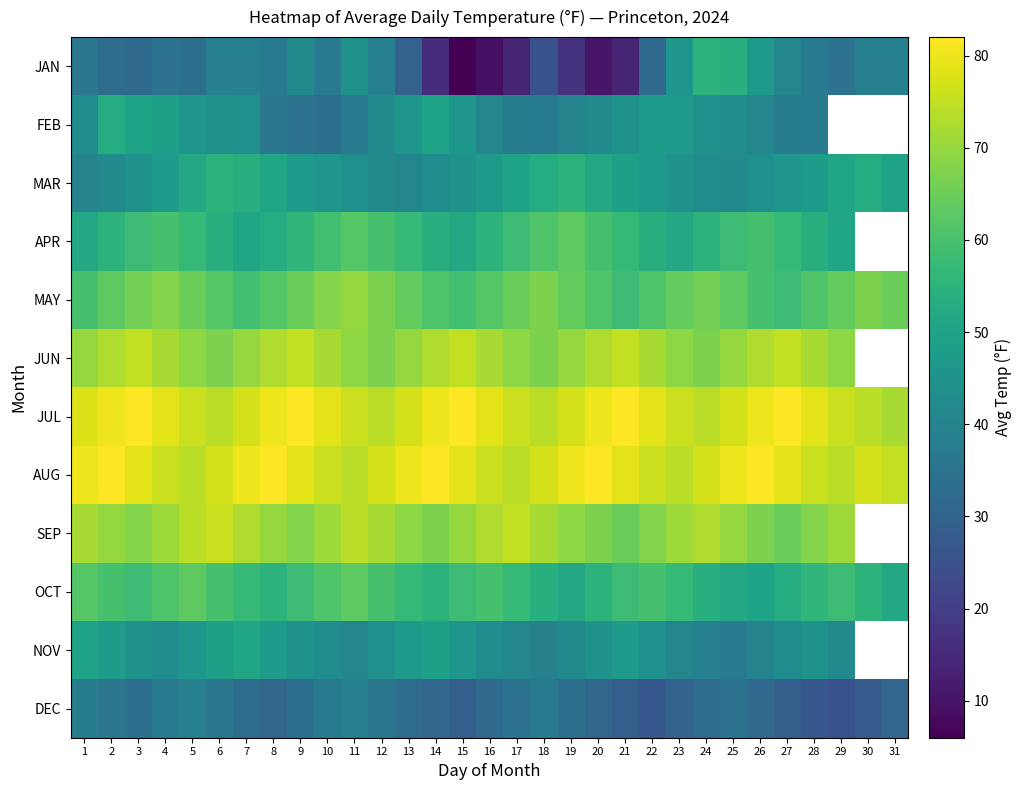

What is the difference between the maximum and minimum values in the JUL series?

10.0